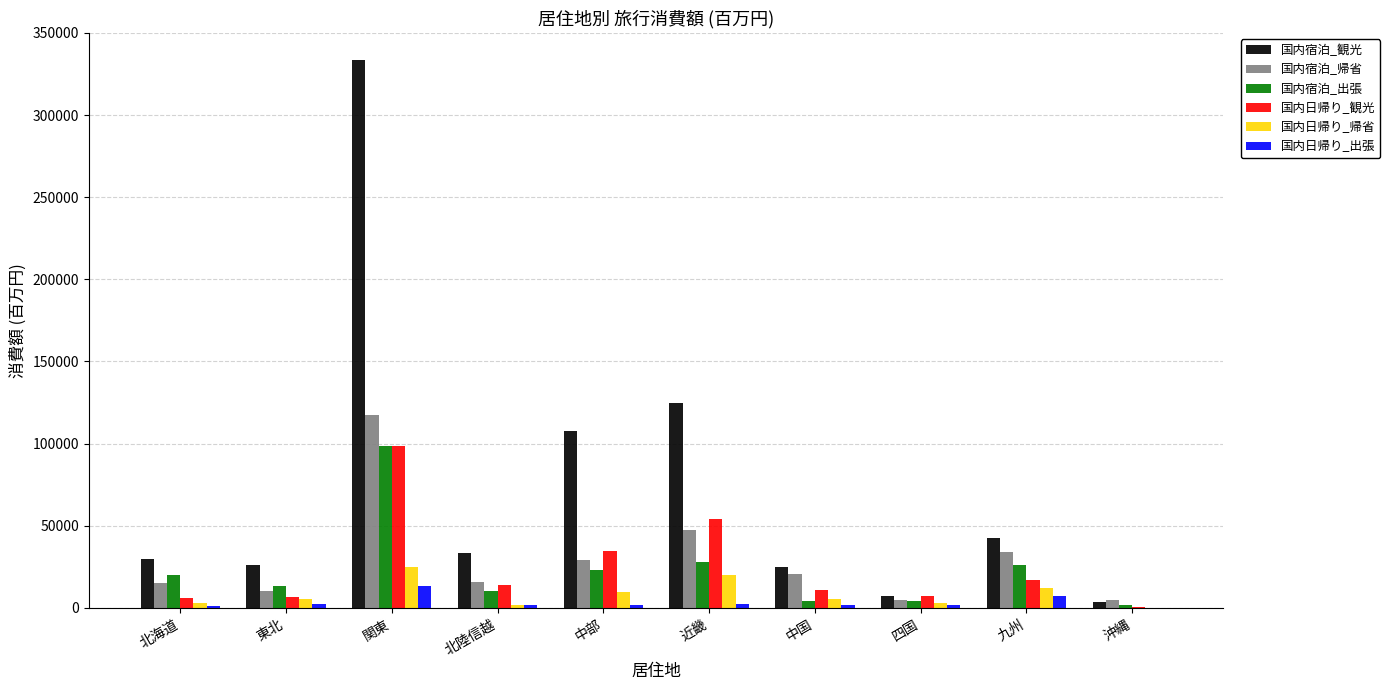

Is it true that 国内宿泊_帰省 equals 8489.7 at 中国?

False